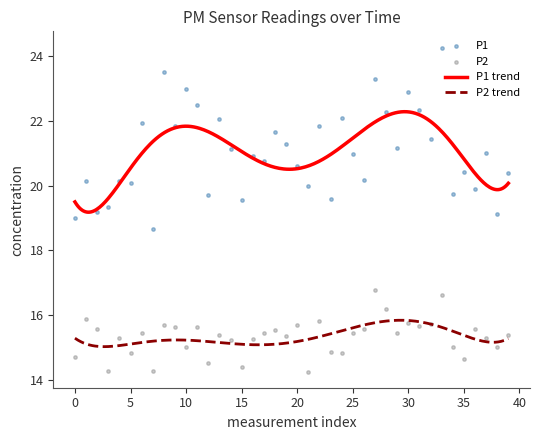

Which series contains the highest Y value?

P1